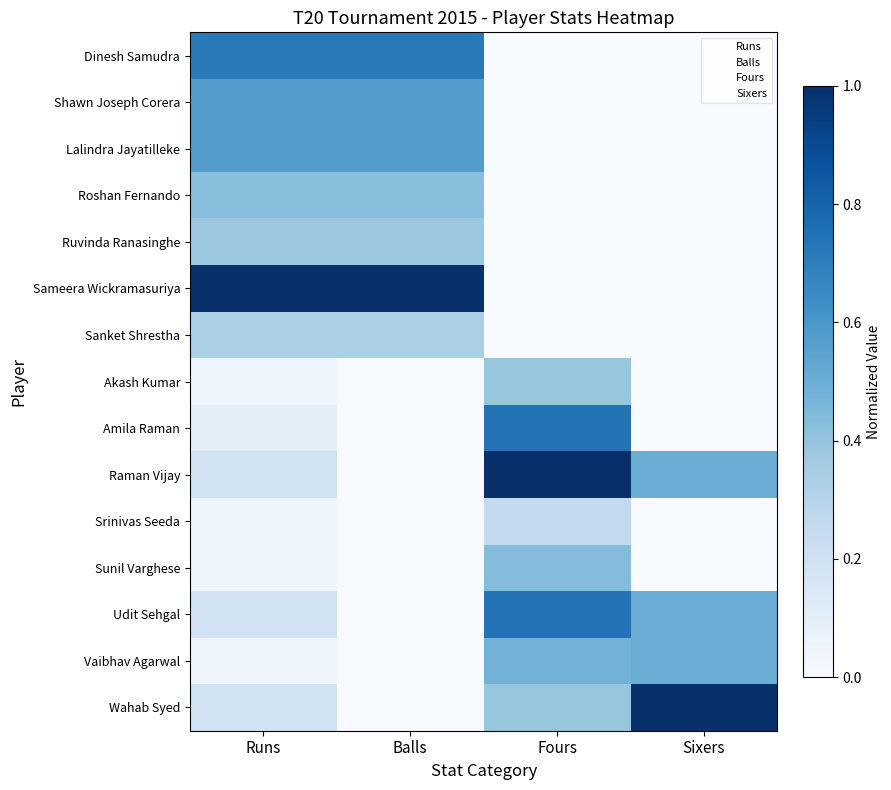

Which category has the lowest value across all series?

Fours